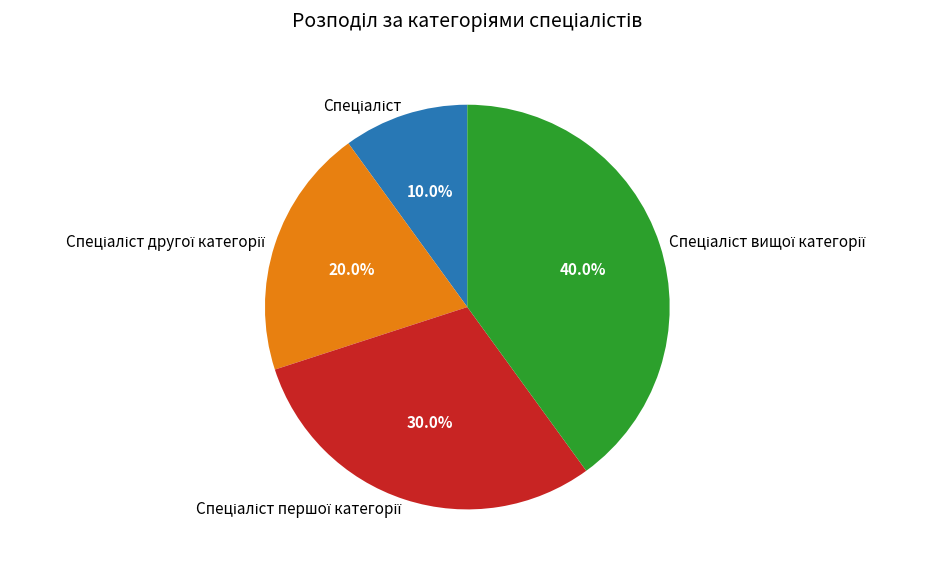

Is there a majority slice in this chart?

No